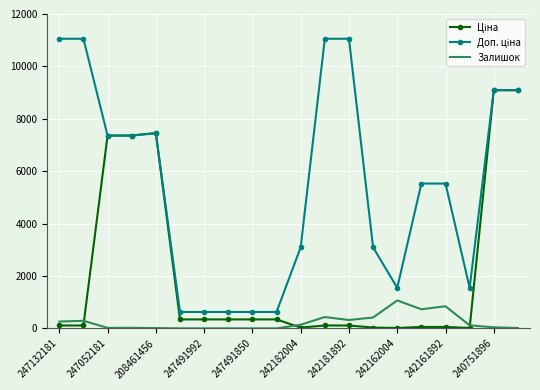

What is the greatest value displayed?

11055.0